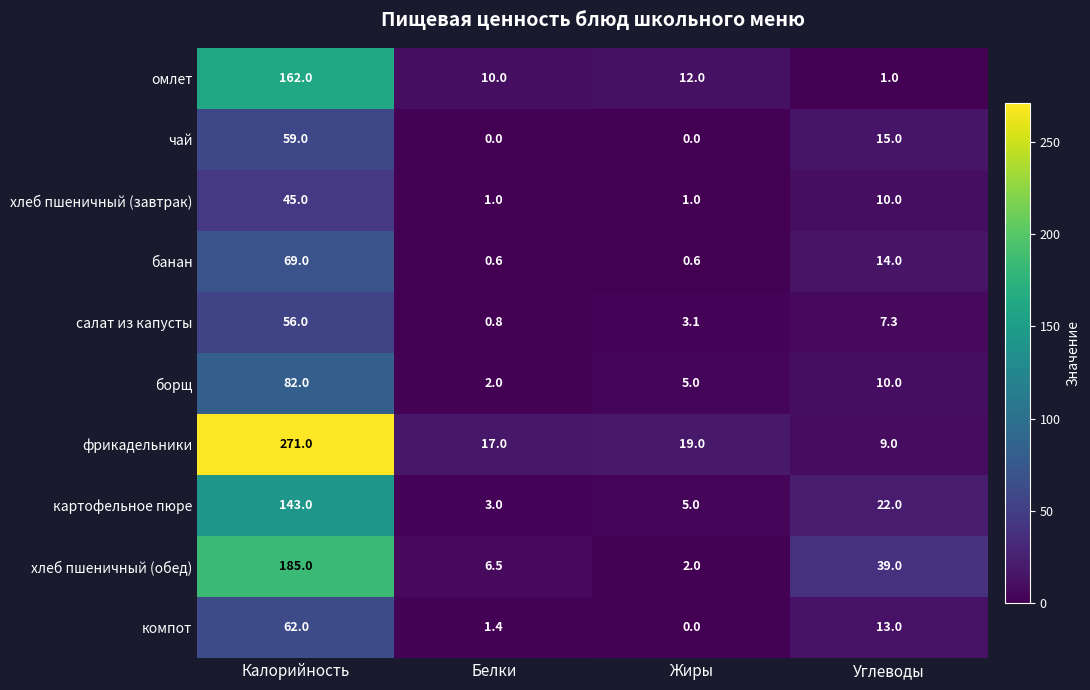

Which series changed the most between Белки and Жиры?

хлеб пшеничный (обед)